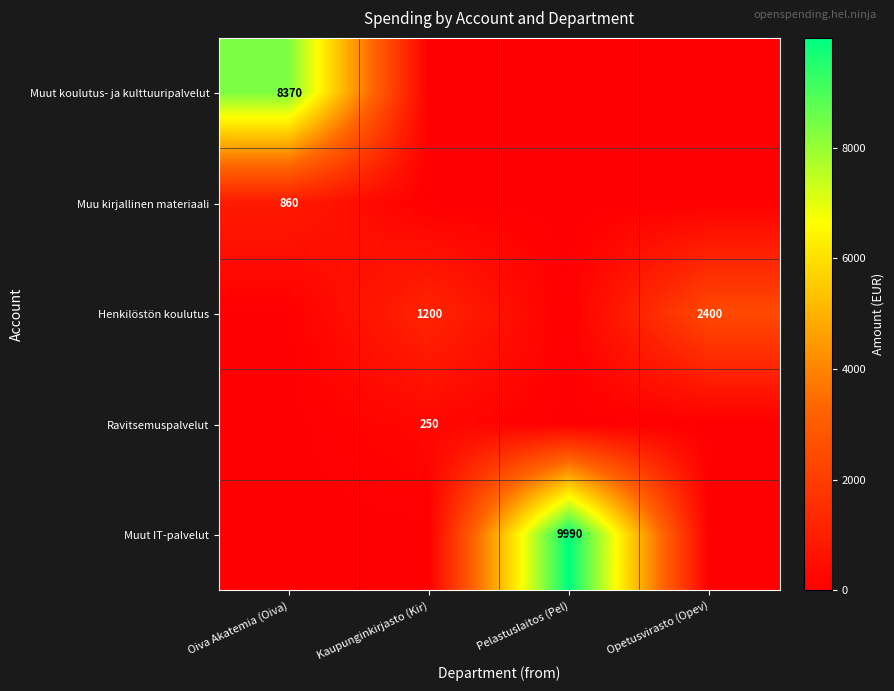

Is it true that Henkilöstön koulutus equals 1627 at Kaupunginkirjasto (Kir)?

False